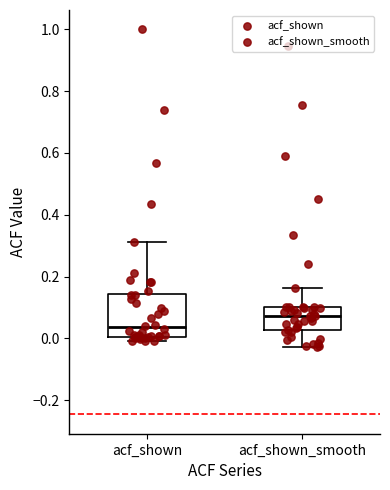

Reading left to right, read every box against the y-axis: the position of its median line, the range the box covers, and the ends of its whiskers. The values are not printed on the chart, so give them approximately, as read against the axis.

acf_shown: median 0.04, box 0.00 to 0.14, whiskers 0.00 (just below the box's lower edge) to 0.32
acf_shown_smooth: median 0.08, box 0.02 to 0.10, whiskers -0.02 to 0.16